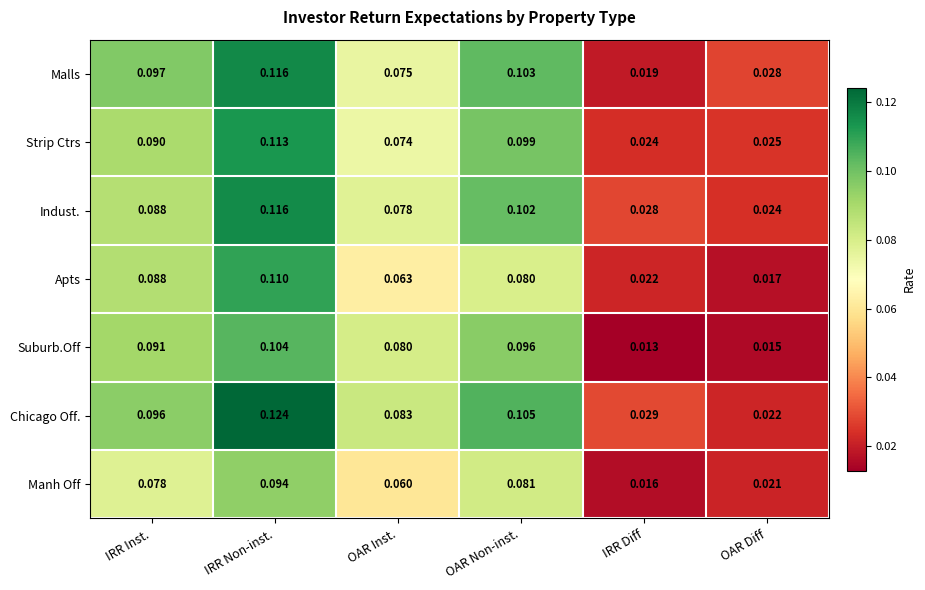

Is the value of Suburb.Off at OAR Inst. greater than the value of Strip Ctrs at IRR Non-inst.?

No